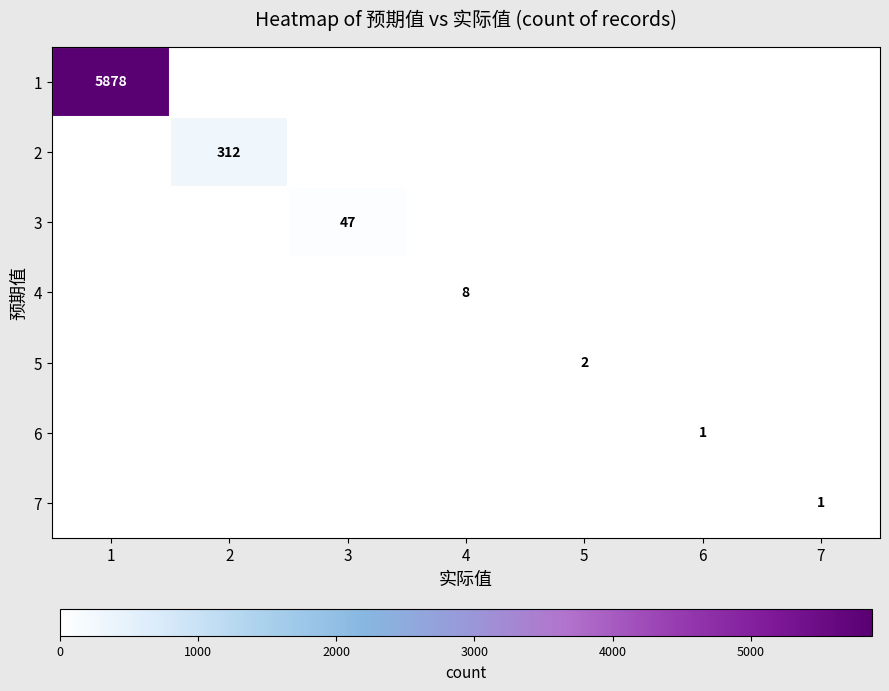

True or false: 5 has a value of 3 at 5.

False